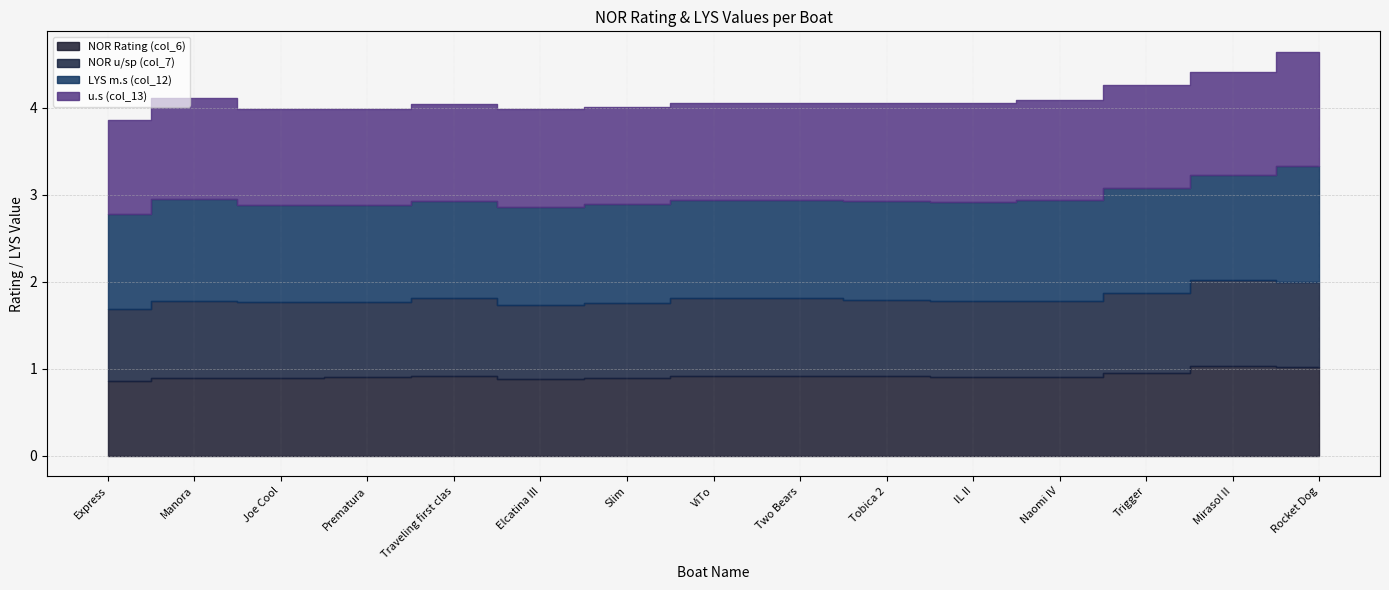

How many lines are shown in the chart?

4